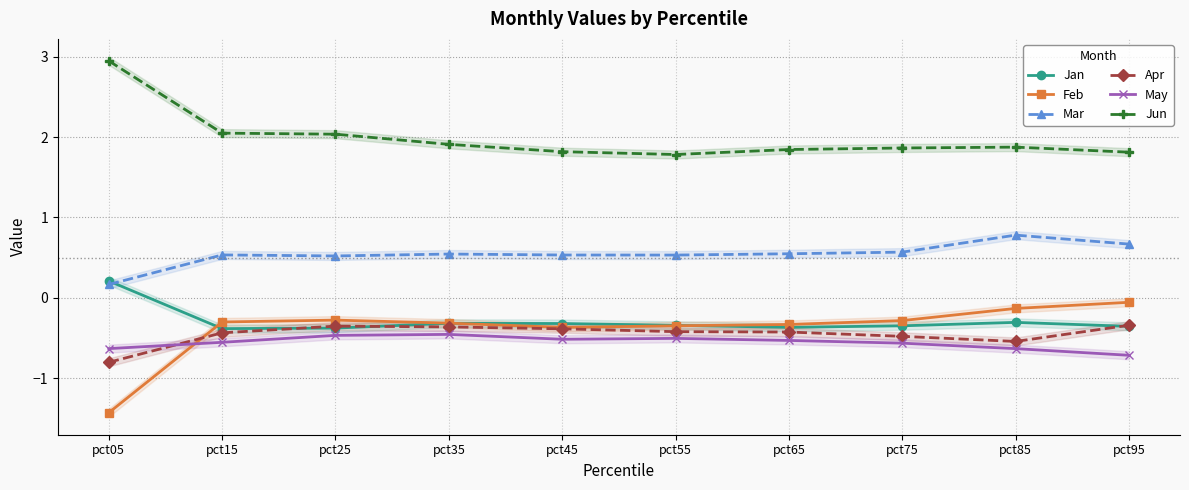

At which label does Mar reach its minimum?

pct05